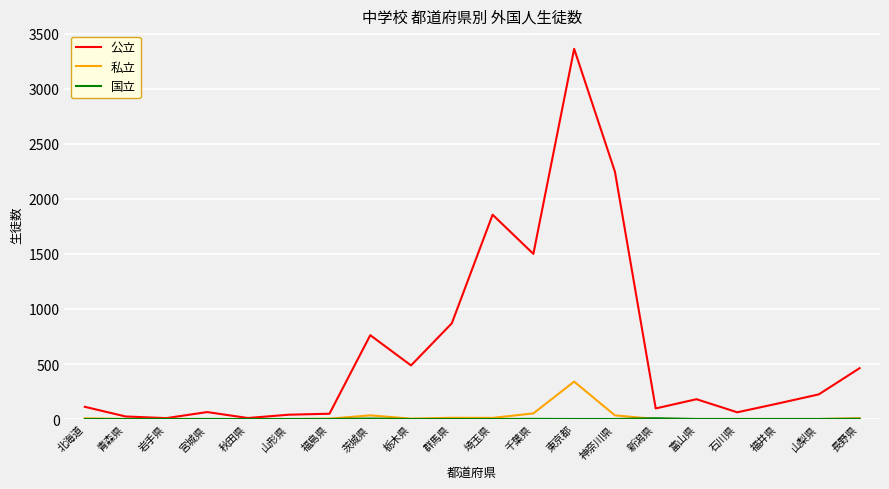

At which category is the sum across all series the highest?

東京都